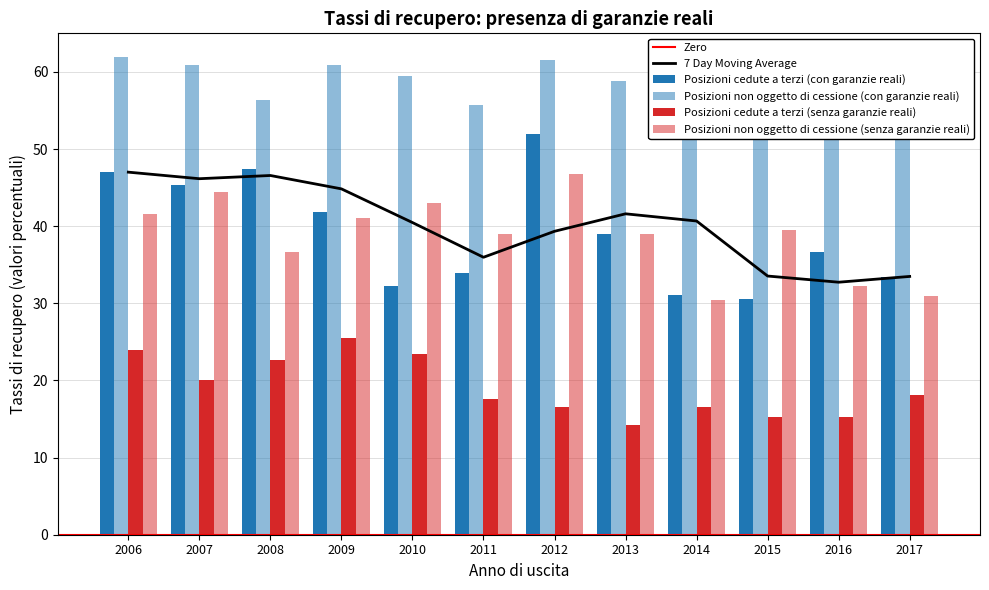

Reading left to right, transcribe all the data shown in this chart.

Posizioni cedute a terzi (con garanzie reali): 47.0	45.3	47.4	41.8	32.2	33.9	51.9	39.0	31.1	30.5	36.6	33.3
Posizioni non oggetto di cessione (con garanzie reali): 61.9	60.9	56.4	60.9	59.4	55.7	61.5	58.8	52.0	52.0	53.6	54.6
Posizioni cedute a terzi (senza garanzie reali): 24.0	20.1	22.7	25.5	23.4	17.6	16.6	14.2	16.5	15.3	15.2	18.1
Posizioni non oggetto di cessione (senza garanzie reali): 41.6	44.4	36.7	41.1	43.0	39.0	46.7	39.0	30.4	39.5	32.2	31.0